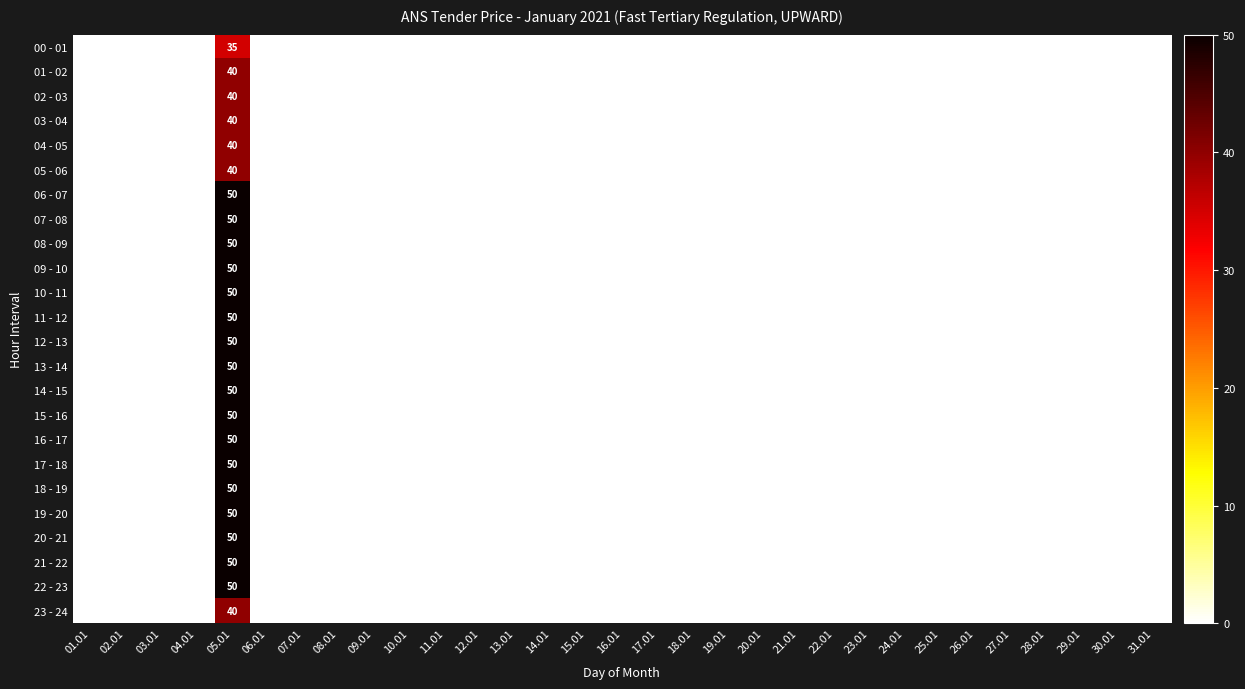

Which has a higher value, 17.01 or 14.01?

17.01